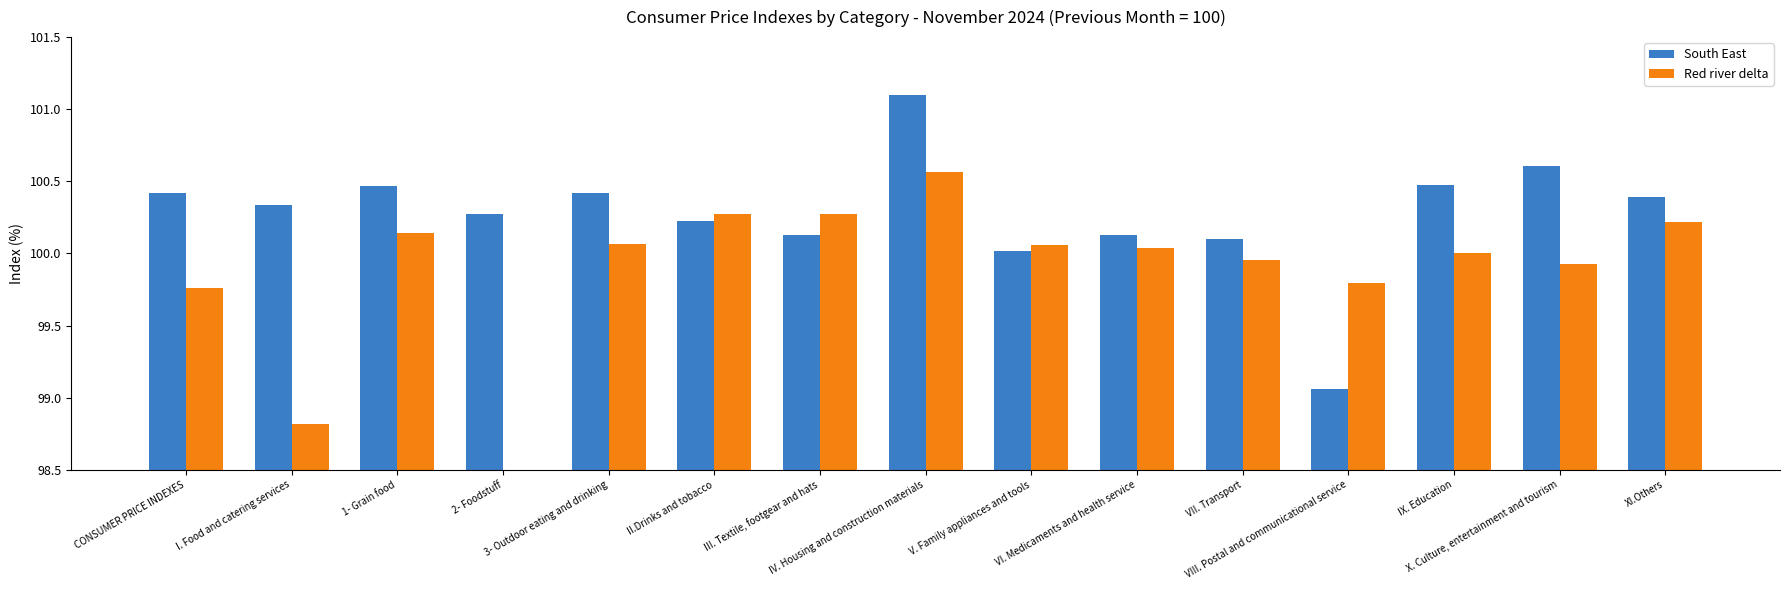

What is the highest value of the South East series?

101.1